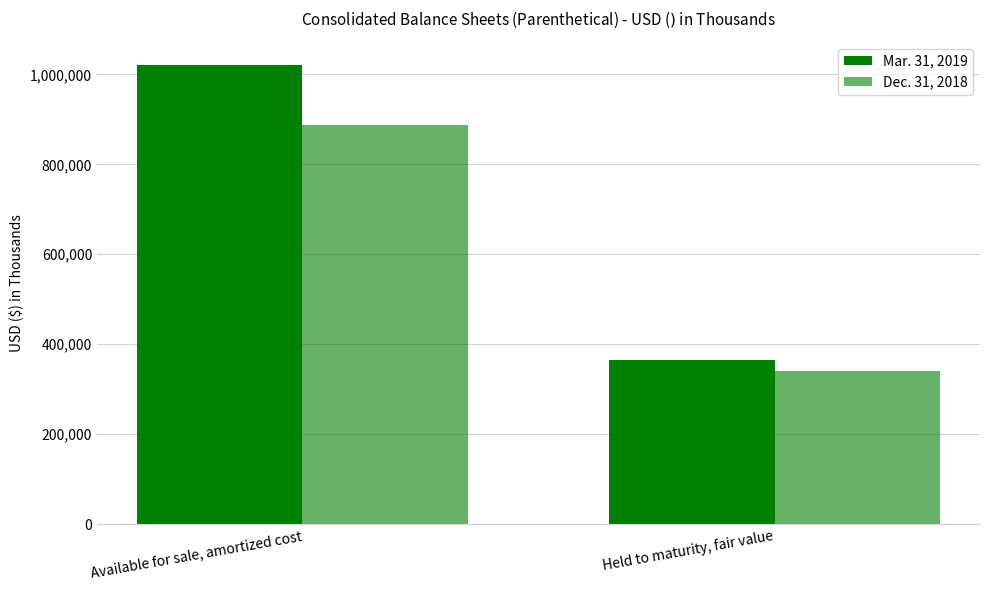

What is the sum of the Mar. 31, 2019 values at Available for sale, amortized cost and Held to maturity, fair value?

1387002